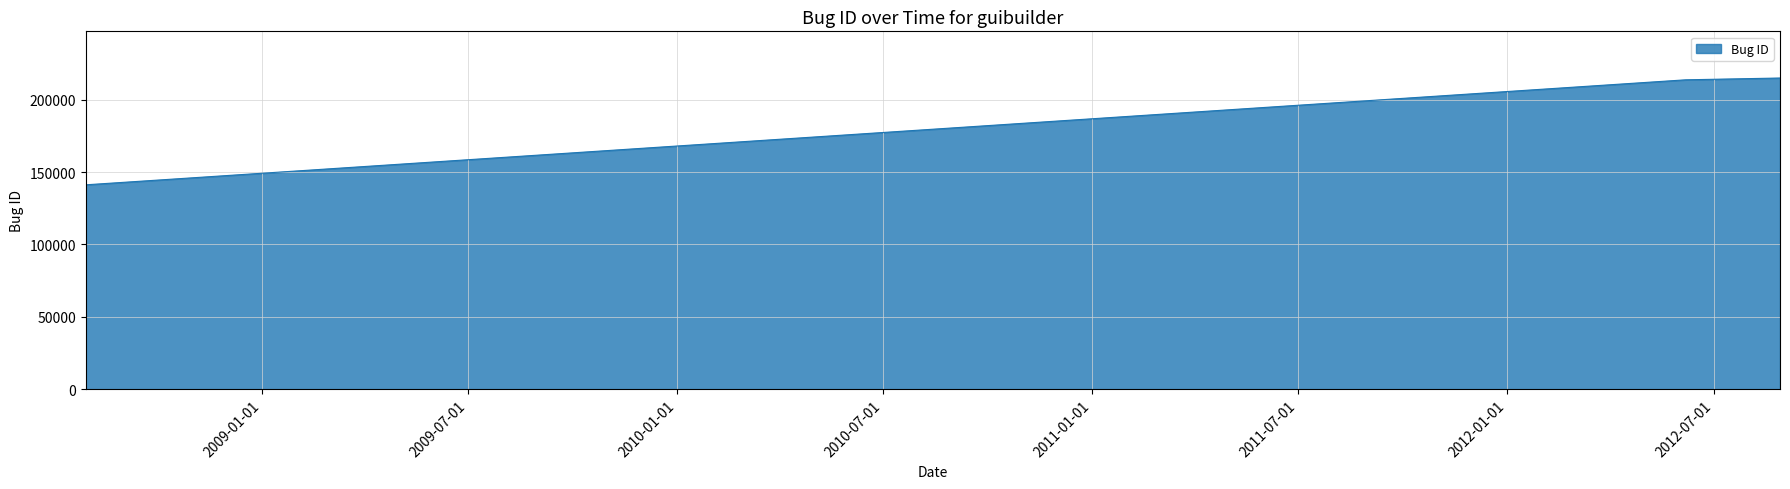

What is the maximum value shown in the chart?

214896